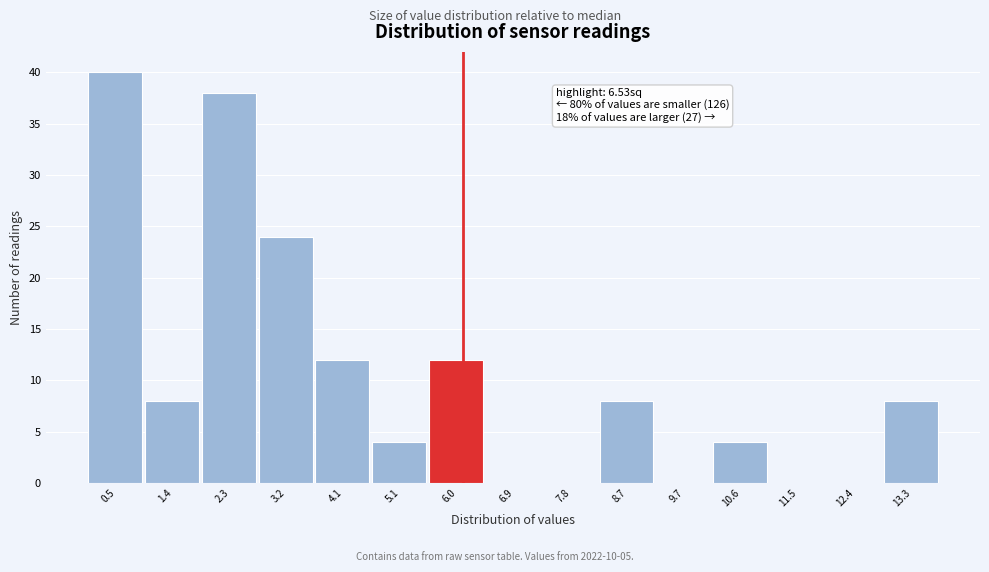

Reading right to left, list all the values displayed in this chart.

13.3=8	12.4=0	11.5=0	10.6=4	9.7=0	8.7=8	7.8=0	6.9=0	6.0=12	5.1=4	4.1=12	3.2=24	2.3=38	1.4=8	0.5=40